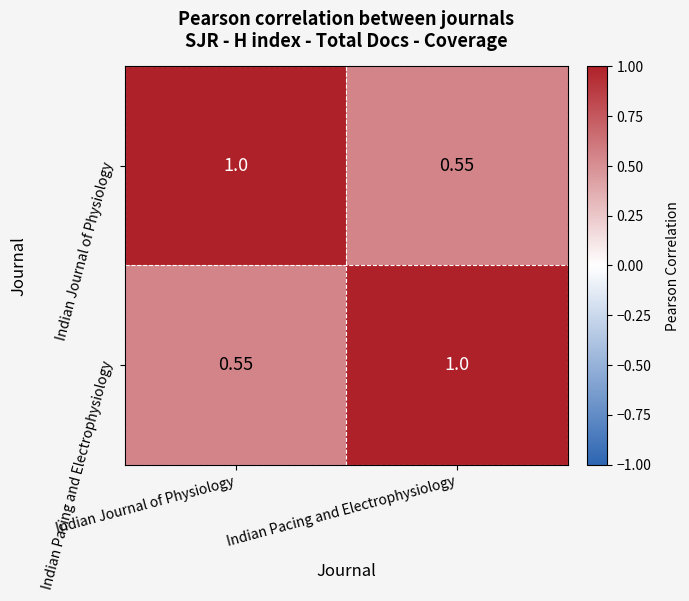

Is the value of Indian Journal of Physiology at Indian Pacing and Electrophysiology greater than the value of Indian Pacing and Electrophysiology at Indian Pacing and Electrophysiology?

No